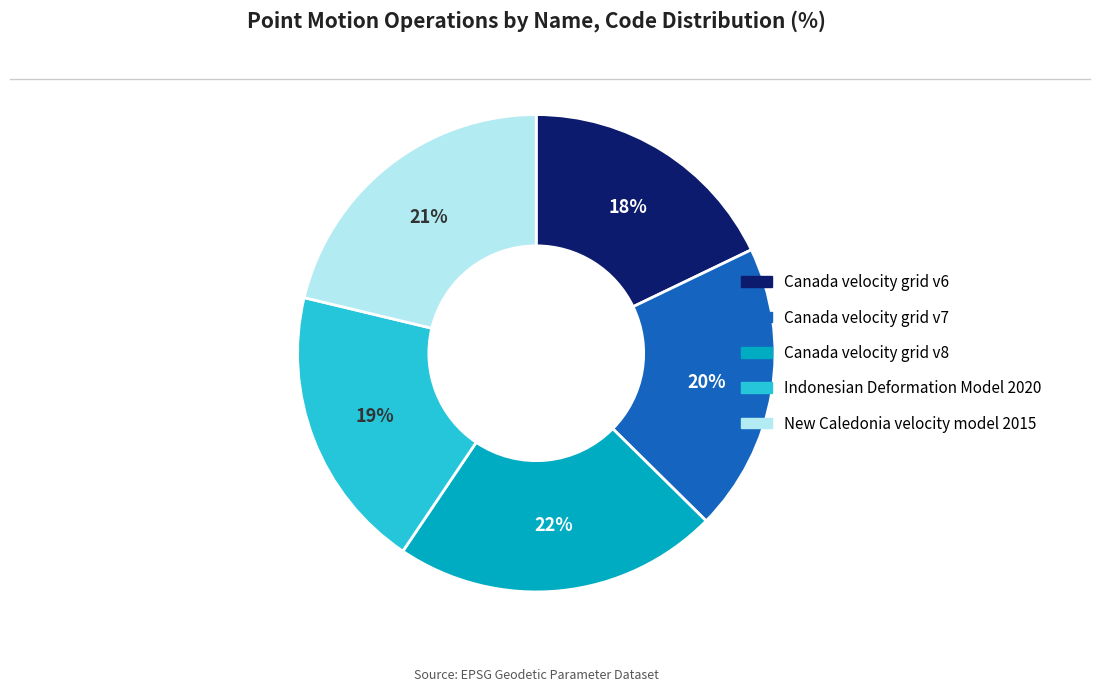

How many segments does this pie chart have?

5